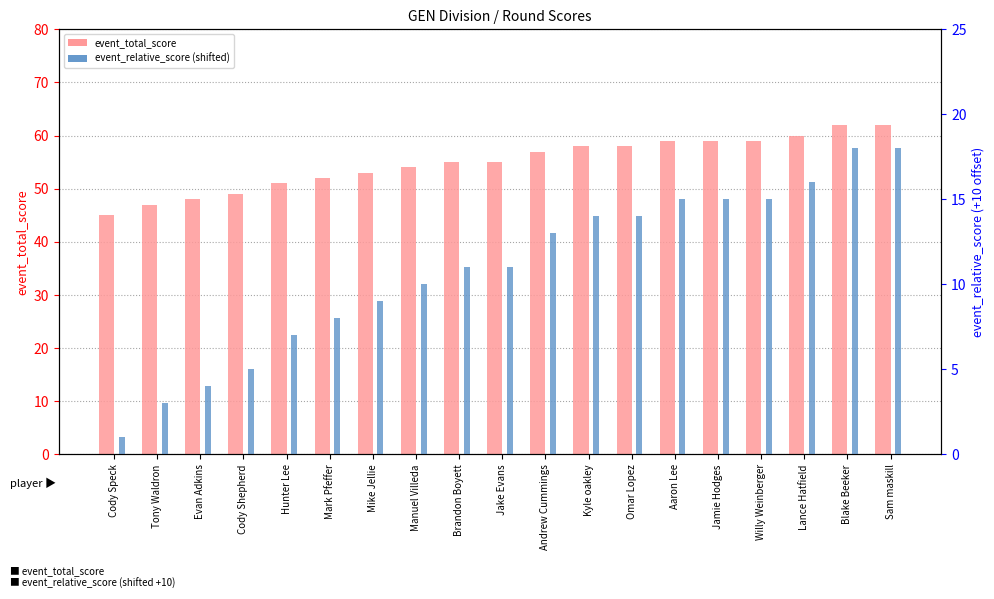

What is the total value across all series at Mike Jellie?

62